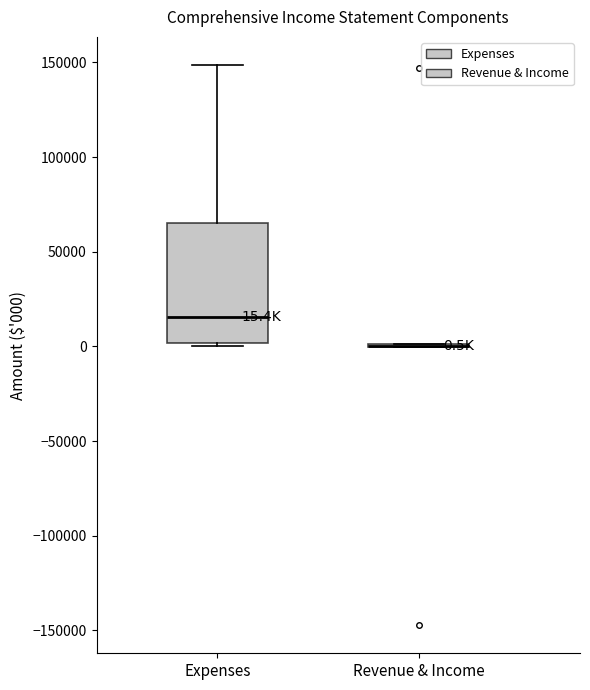

Comparing the boxes themselves (not the whiskers), which one is the tallest?

Expenses